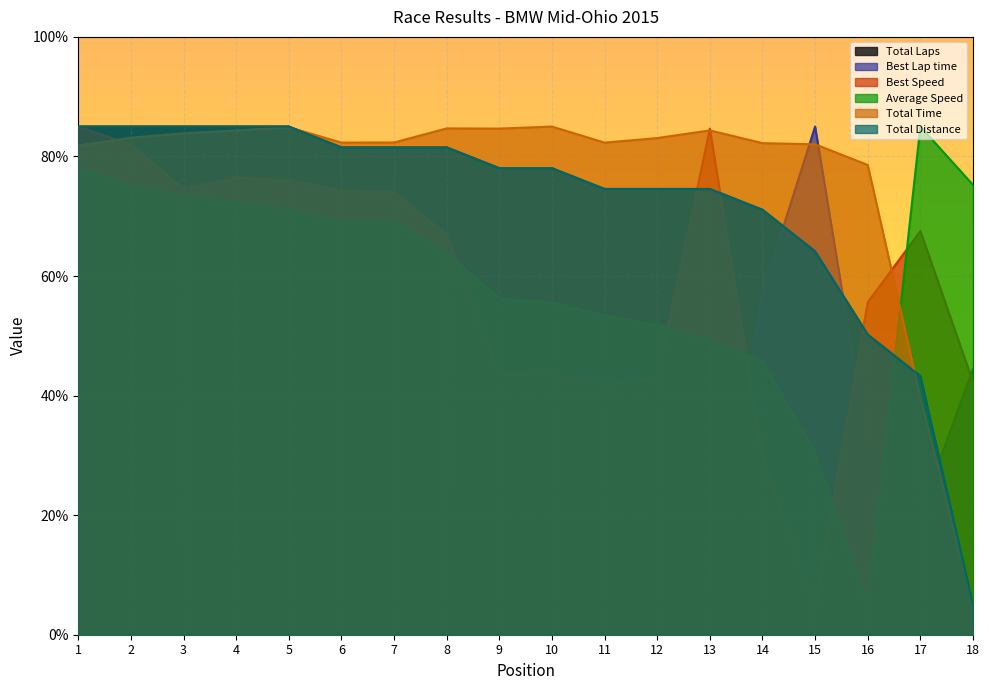

At 1, list the series in order from largest to smallest.

Total Distance, Total Laps, Best Speed, Total Time, Average Speed, Best Lap time